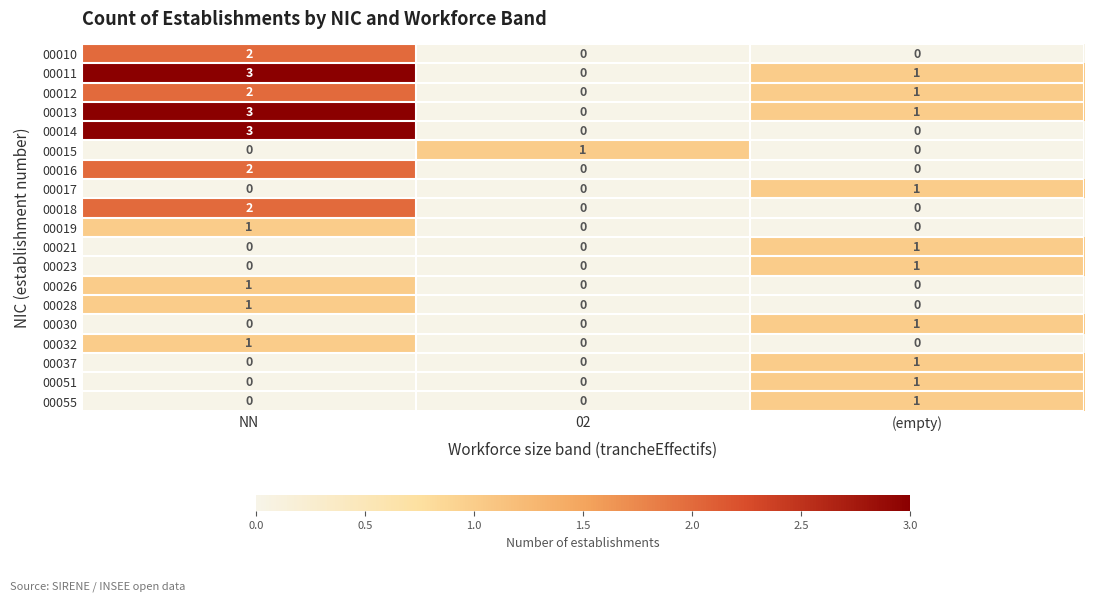

At how many categories does at least one series exceed 0?

3